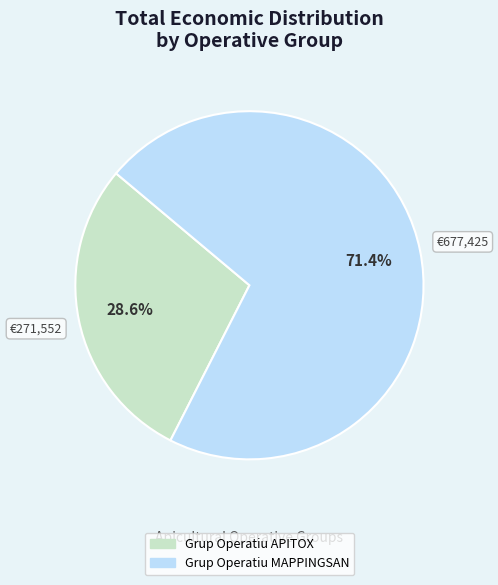

What is the smallest slice in the pie chart?

Grup Operatiu APITOX